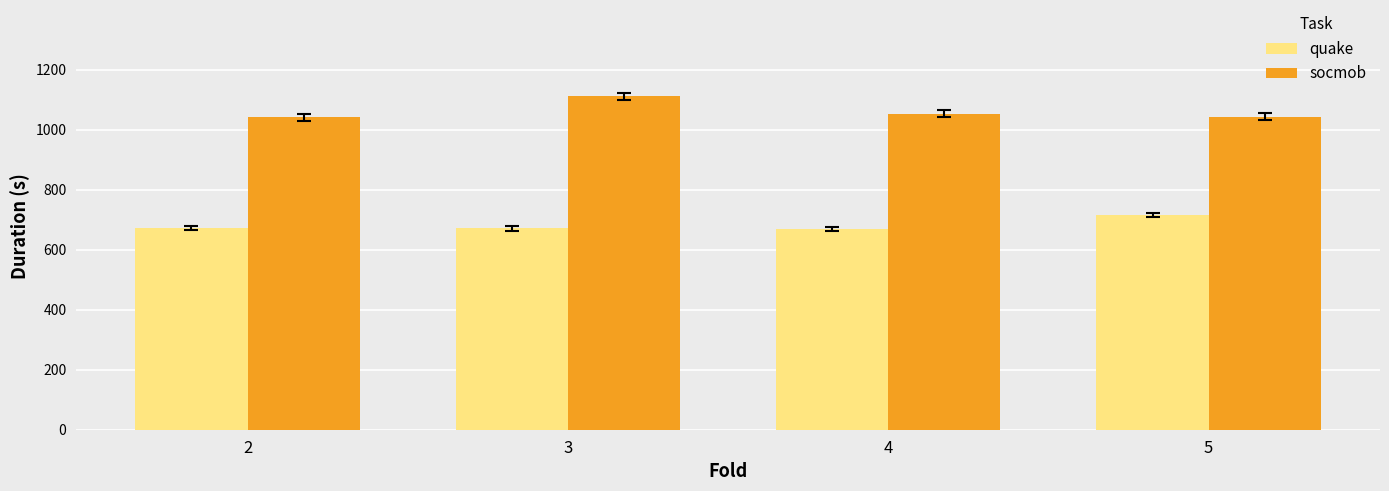

Which series has the largest range (max minus min)?

socmob